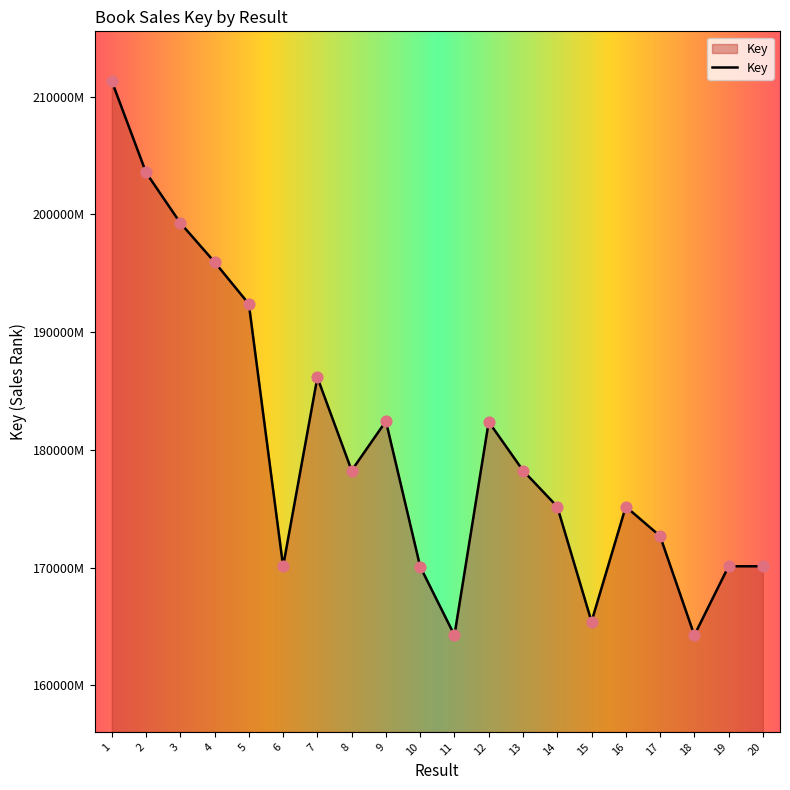

Between 7 and 18, which is larger?

7